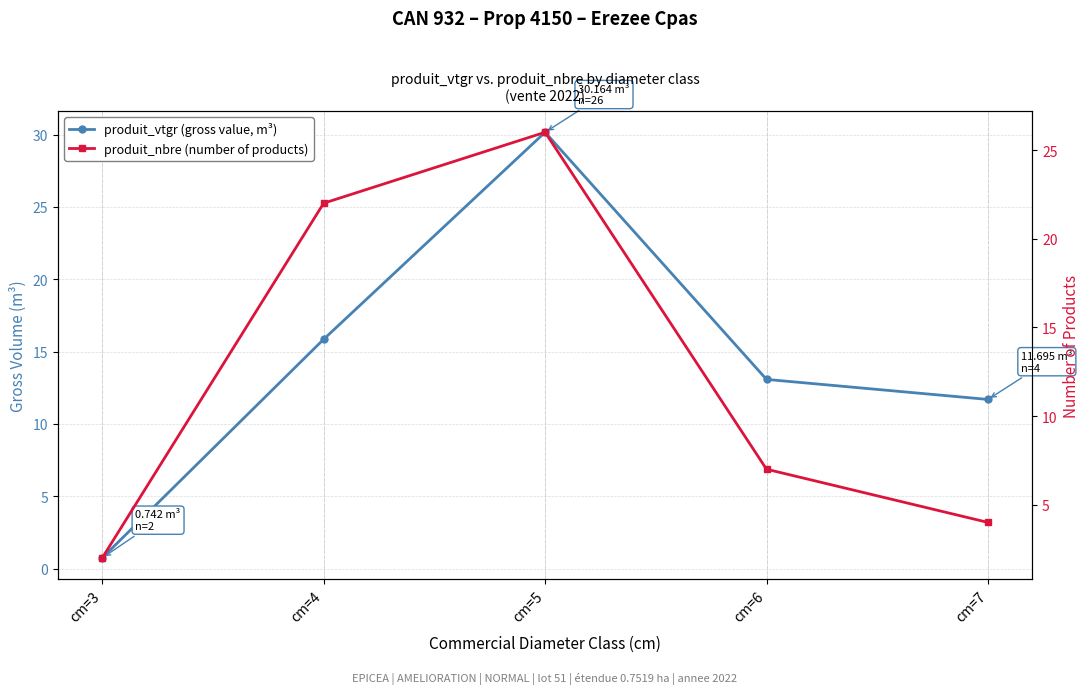

How many interior local peaks does the produit_nbre (number of products) series have?

1